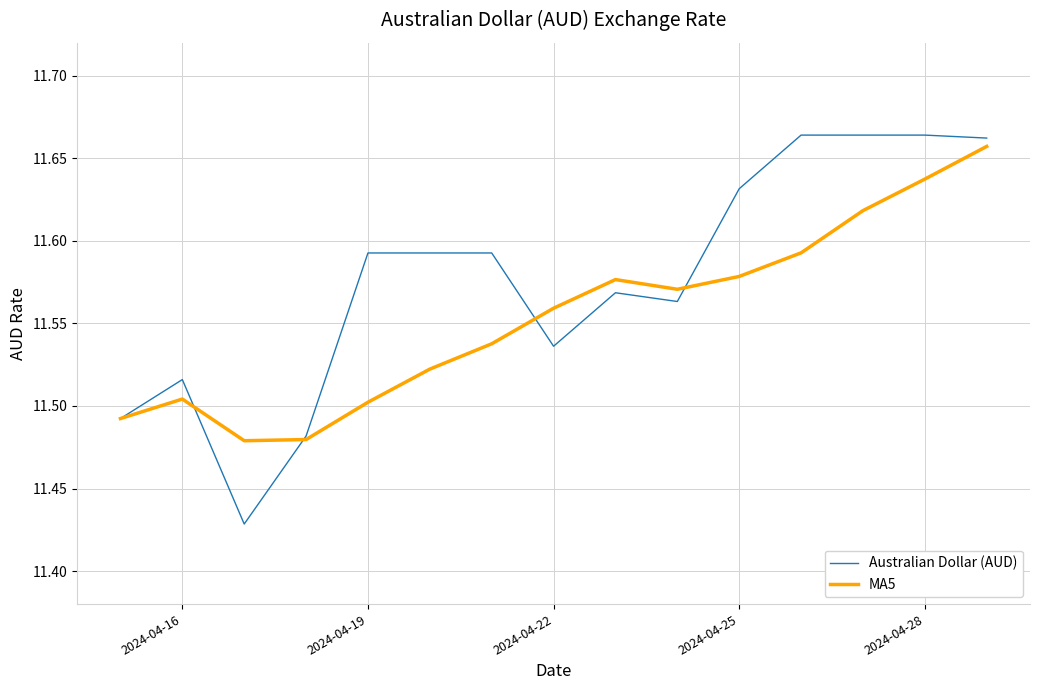

Which series has the largest total across all categories?

Australian Dollar (AUD)